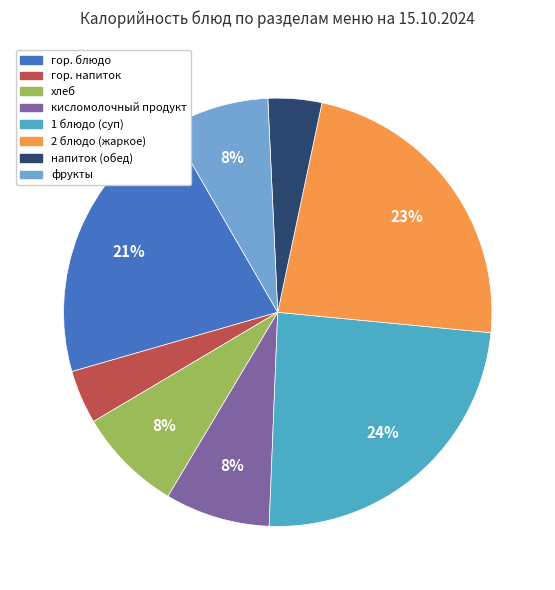

To the nearest percent, what percentage of the pie is кисломолочный продукт?

8%